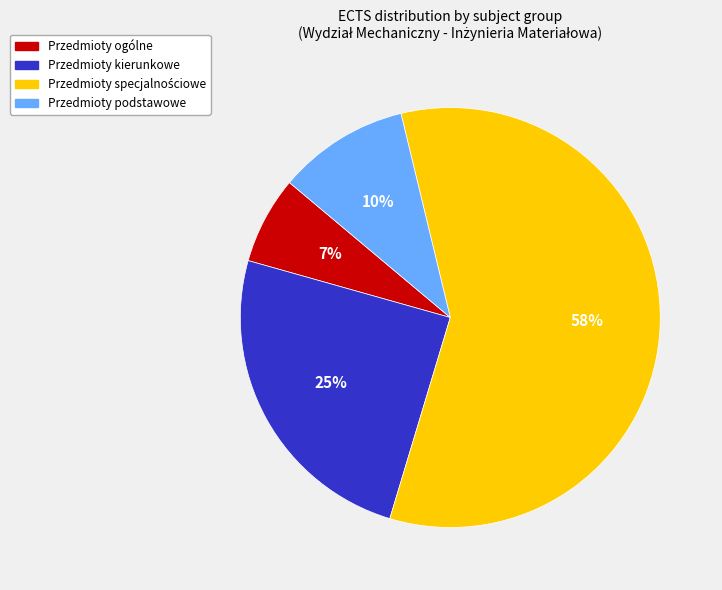

To the nearest percent, what percentage of the pie is Przedmioty kierunkowe?

25%